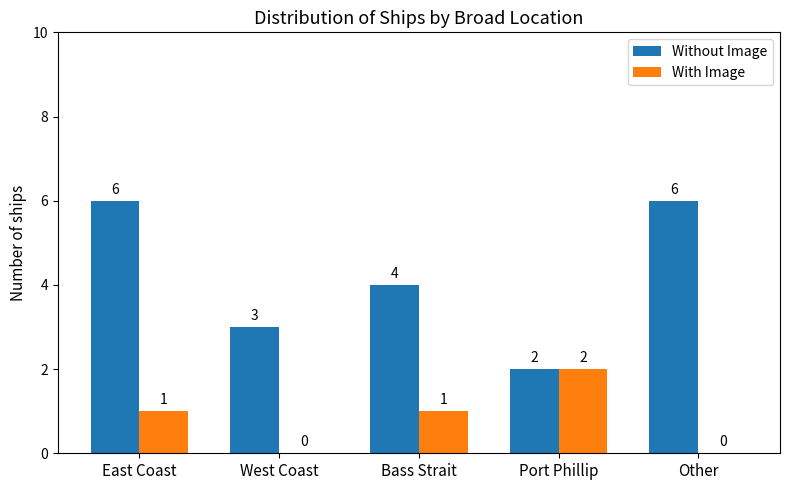

At which label is Without Image closest to 4?

Bass Strait